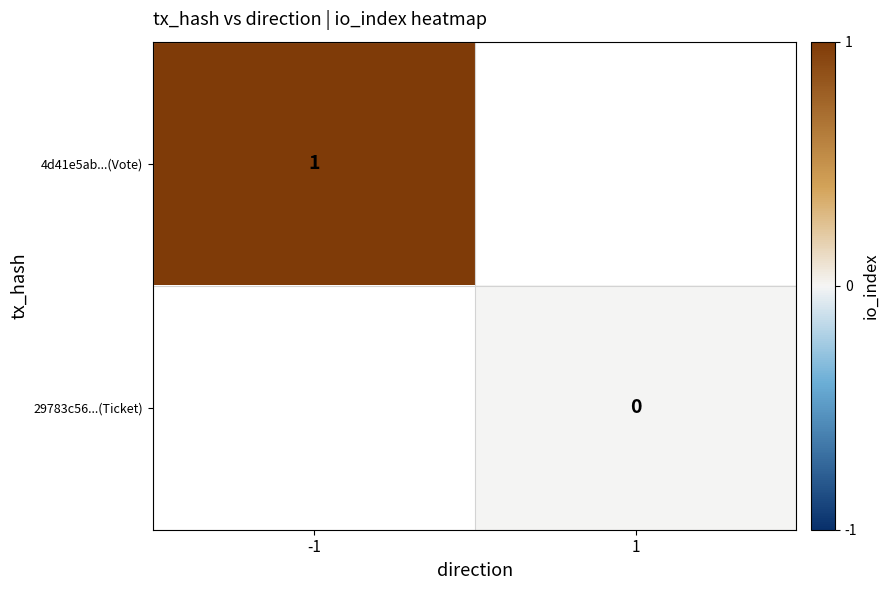

Rank the series by their maximum value, from highest to lowest.

4d41e5ab...(Vote), 29783c56...(Ticket)